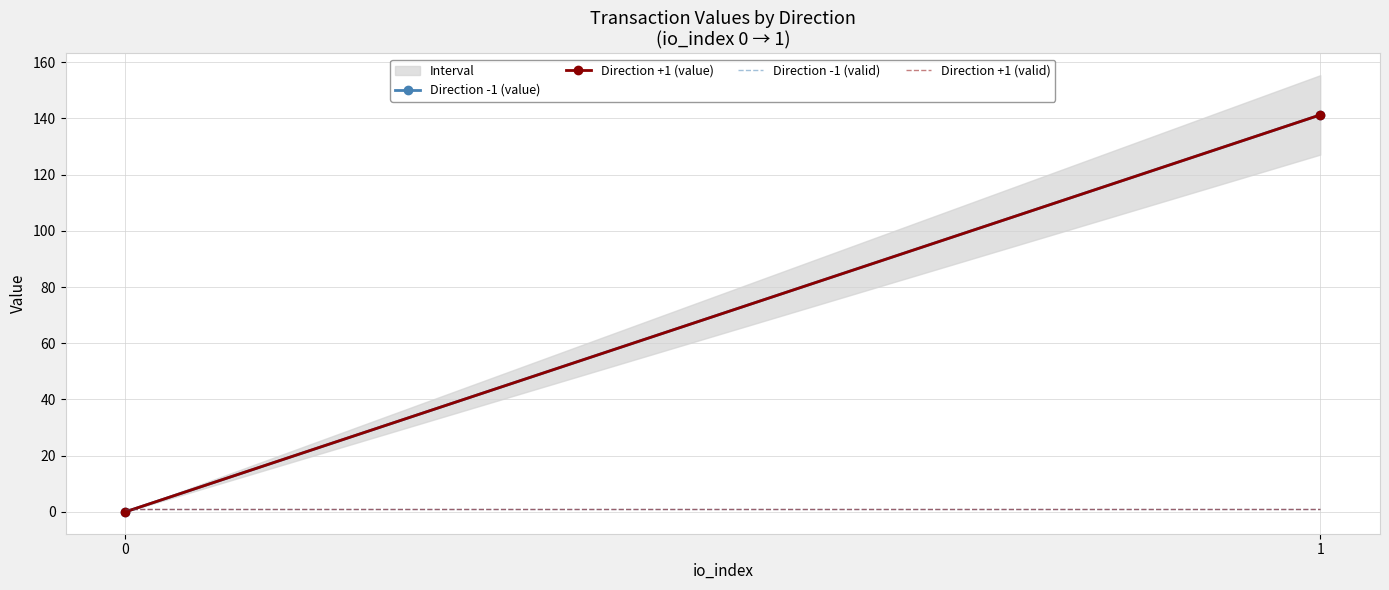

Reading left to right, list all the values displayed in this chart.

Direction -1 (value): 0.0	141.2
Direction +1 (value): 0.0	141.2
Direction -1 (valid): 1.0	1.0
Direction +1 (valid): 1.0	1.0